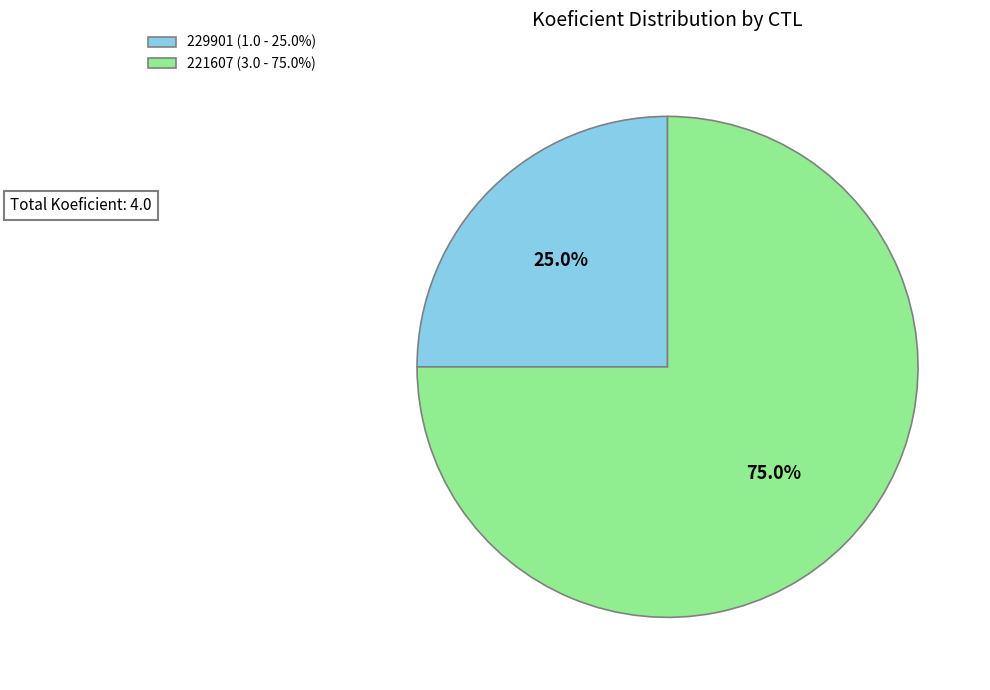

Which slice is the largest?

221607